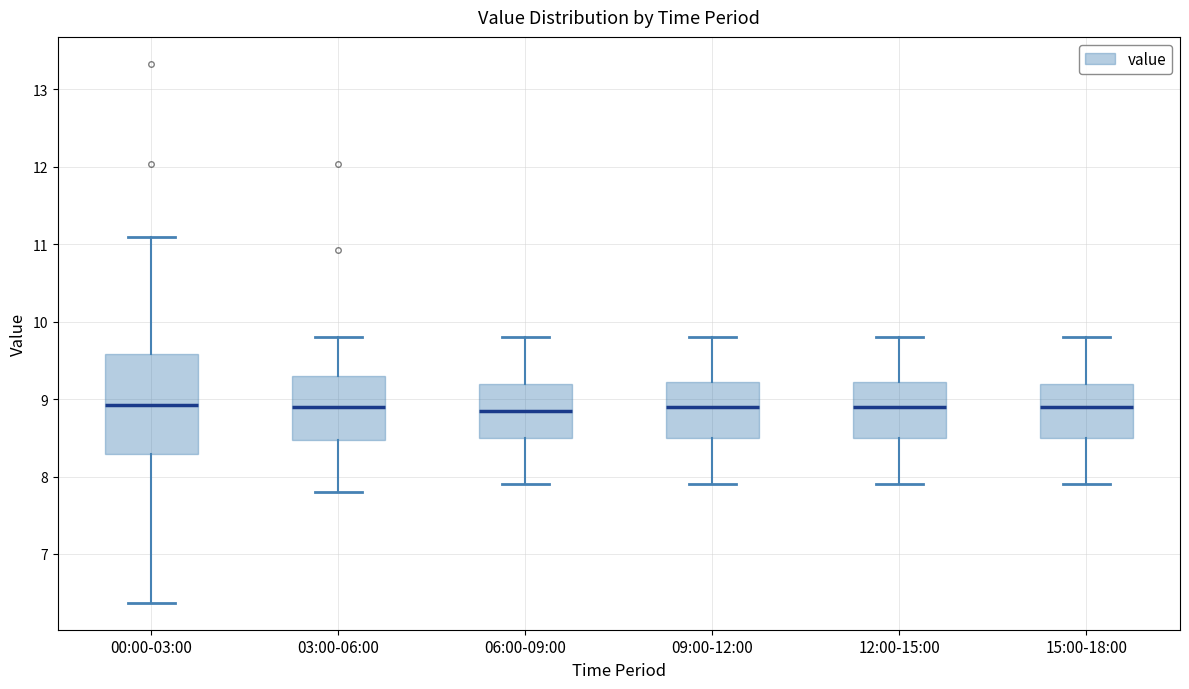

Which box is the tallest, from its lower edge to its upper edge?

00:00-03:00